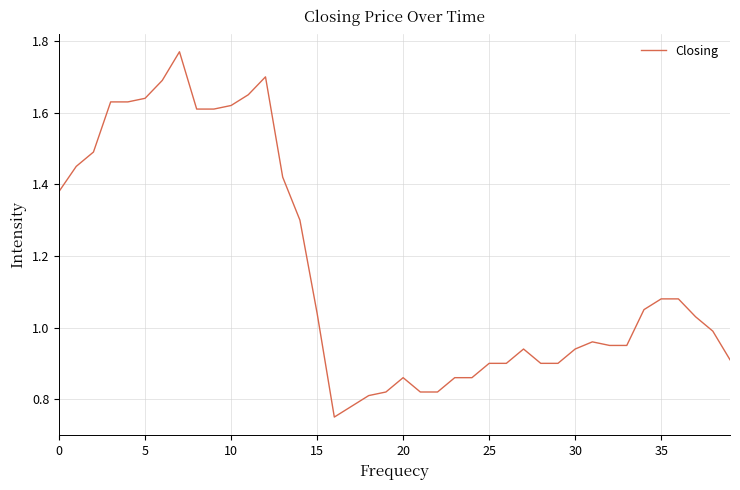

Is it true that the value at 20 is 1.4?

False